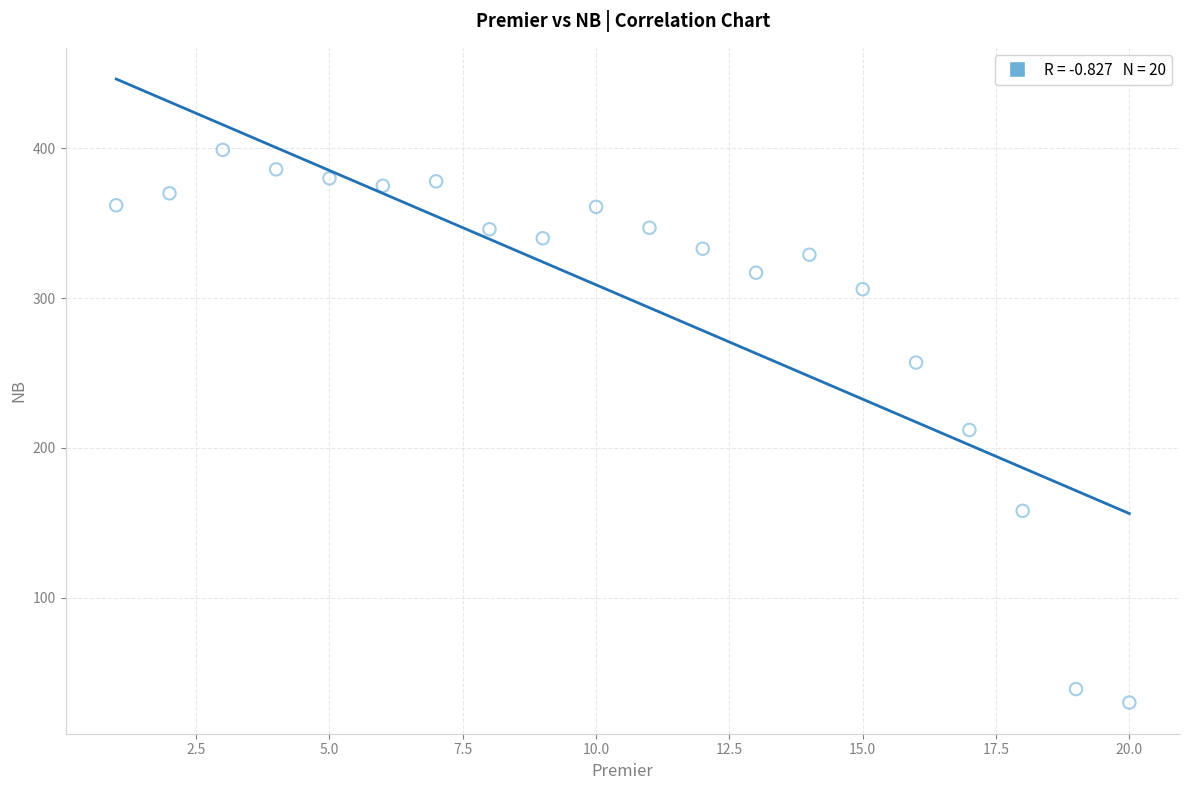

What is the range of Y values (max minus min)?

369